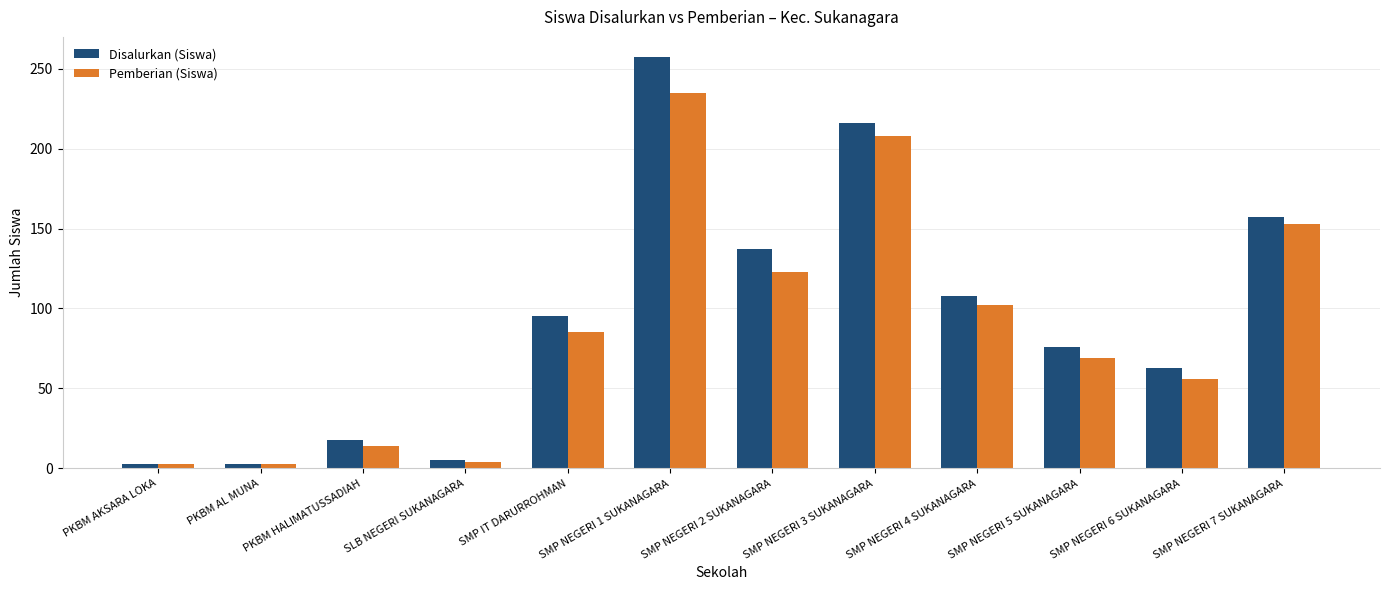

What is the difference between the highest and lowest values at PKBM HALIMATUSSADIAH?

4